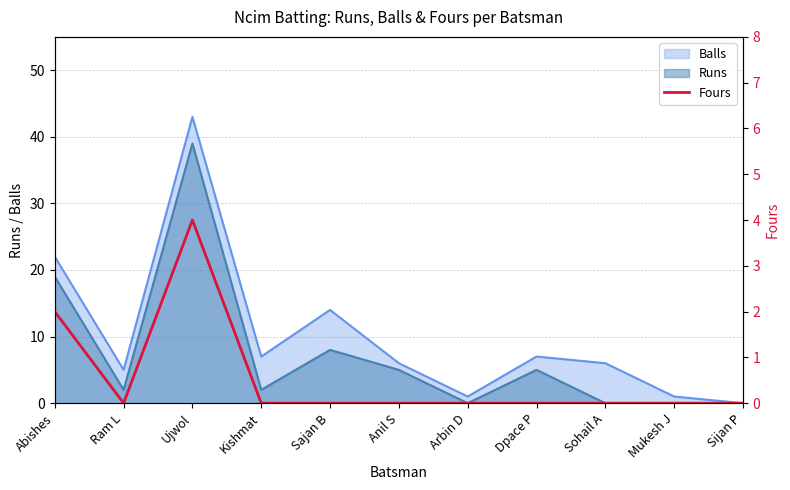

Read the Balls value at Ujwol.

43